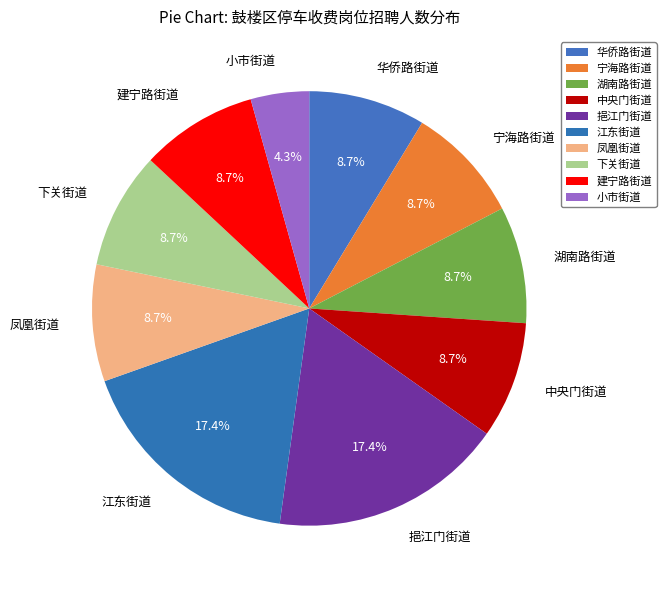

Which category has the smallest portion of the pie?

小市街道